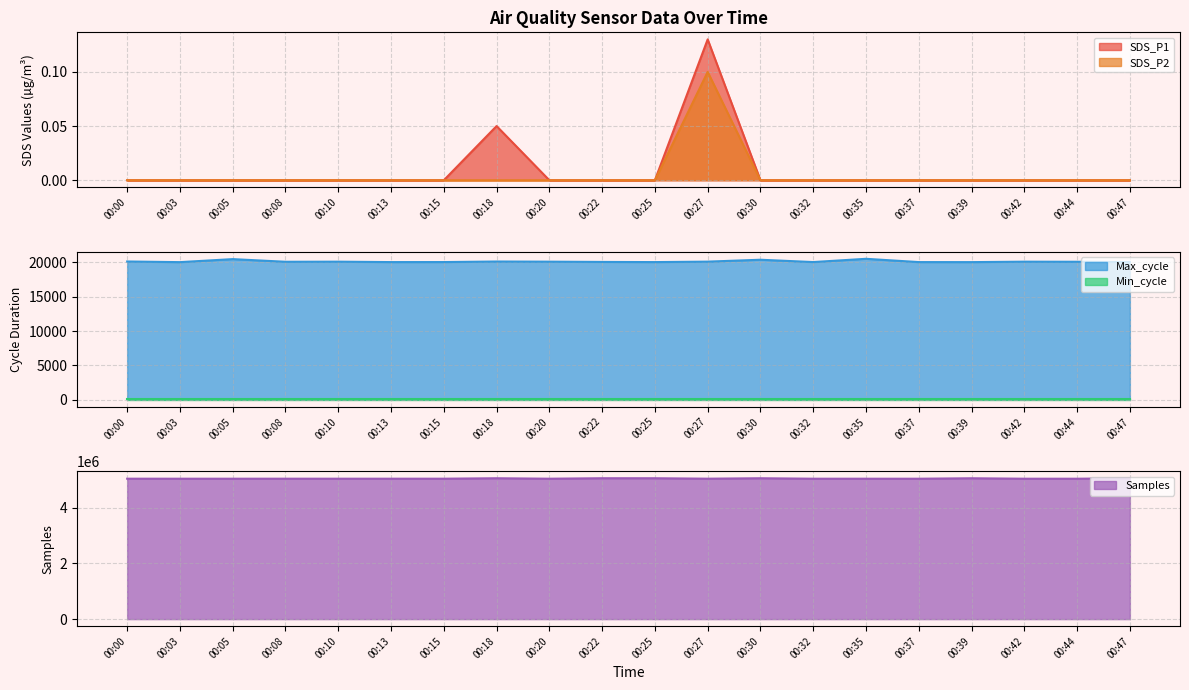

Is it true that SDS_P1 equals 0.1 at 00:44?

False